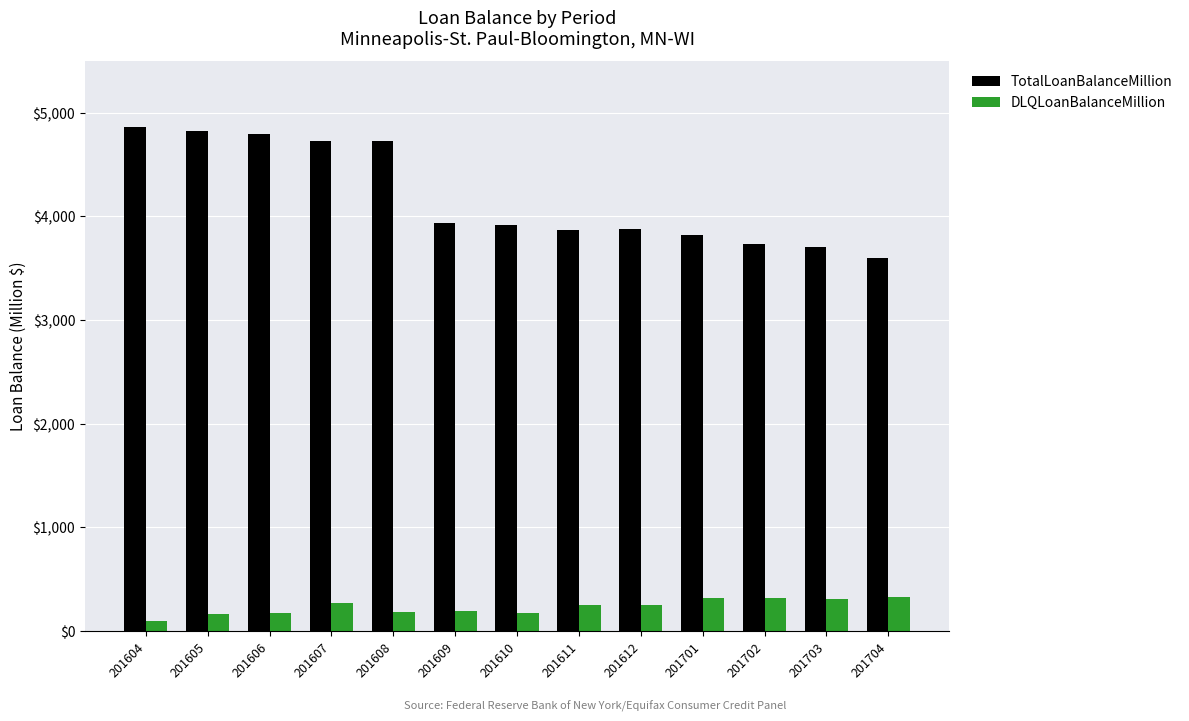

Count the number of categories in the chart.

13